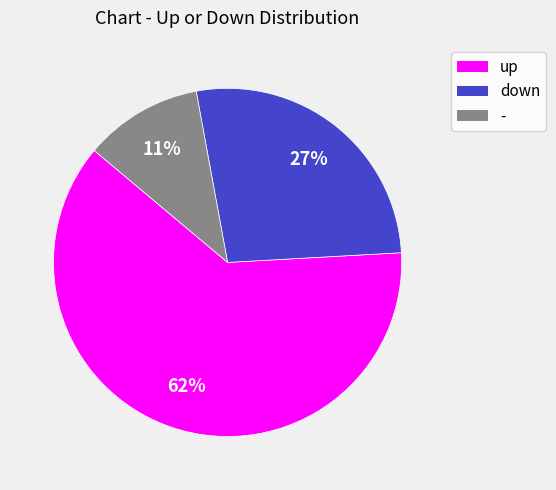

Which slice represents more than half of the pie?

up